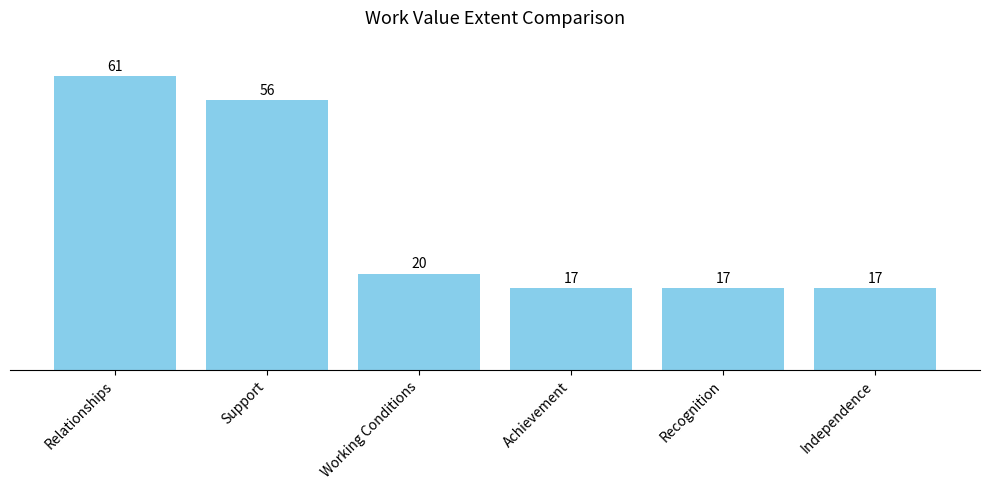

True or false: the data shows 32 at Relationships.

False